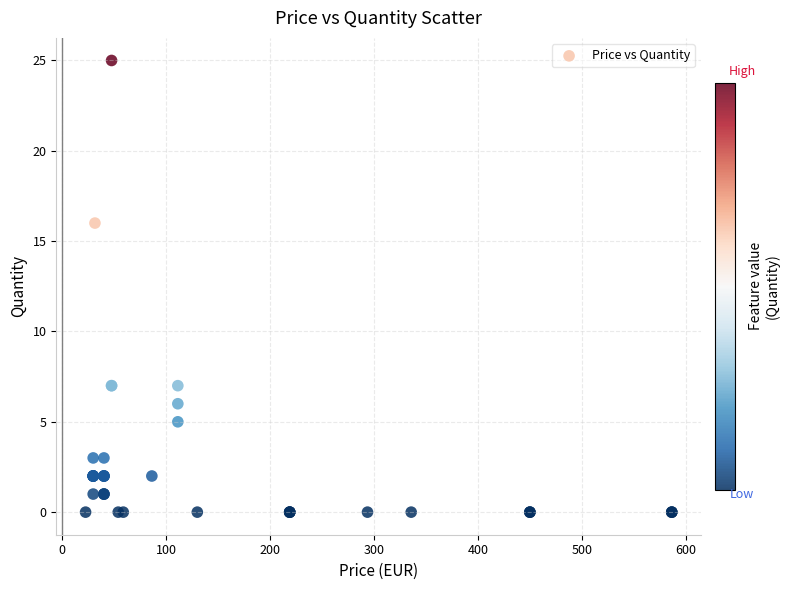

What Y value in the scatter plot is closest to 12?

16